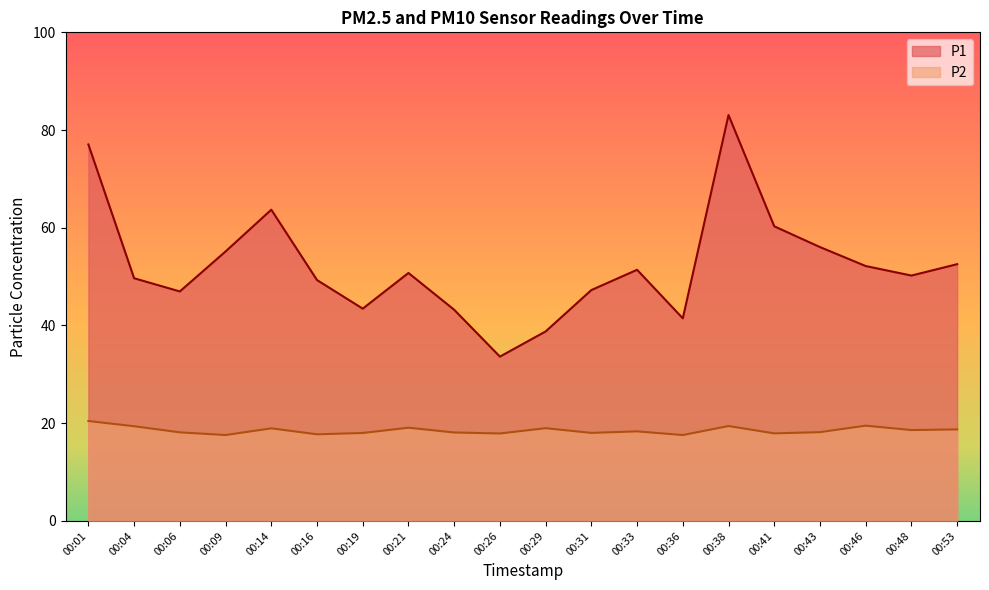

Count the number of data series in this chart.

2